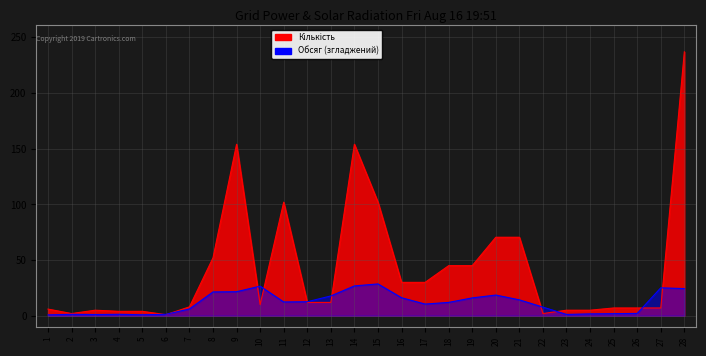

Between 16 and 17, which is larger?

16